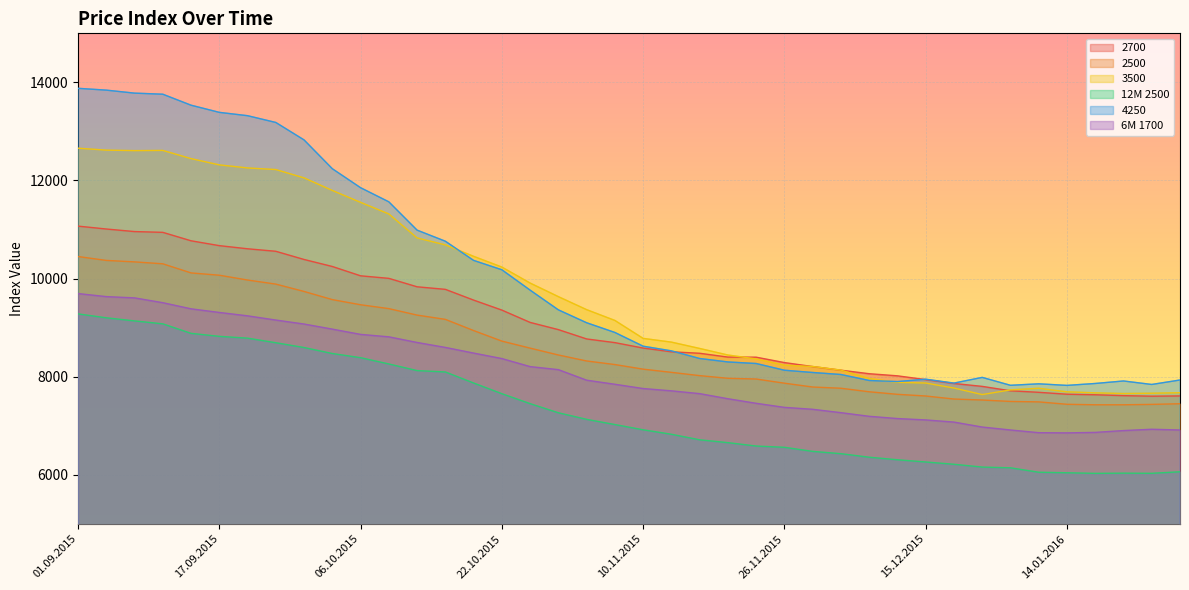

What is the difference between the maximum and minimum values in the 6M 1700 series?

2840